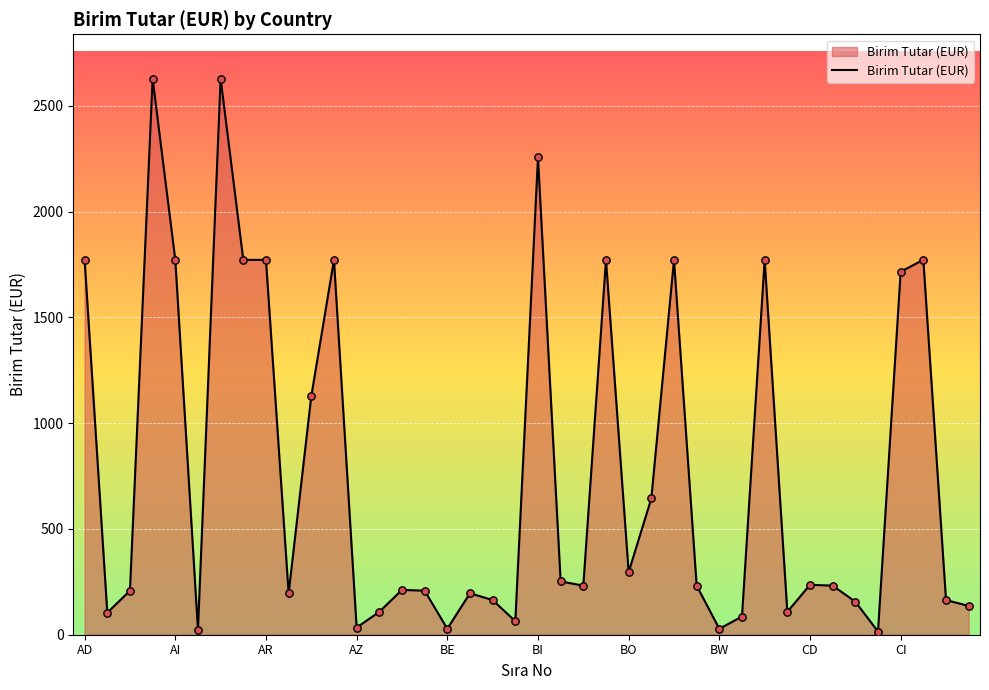

What is the difference between the maximum and minimum values?

2613